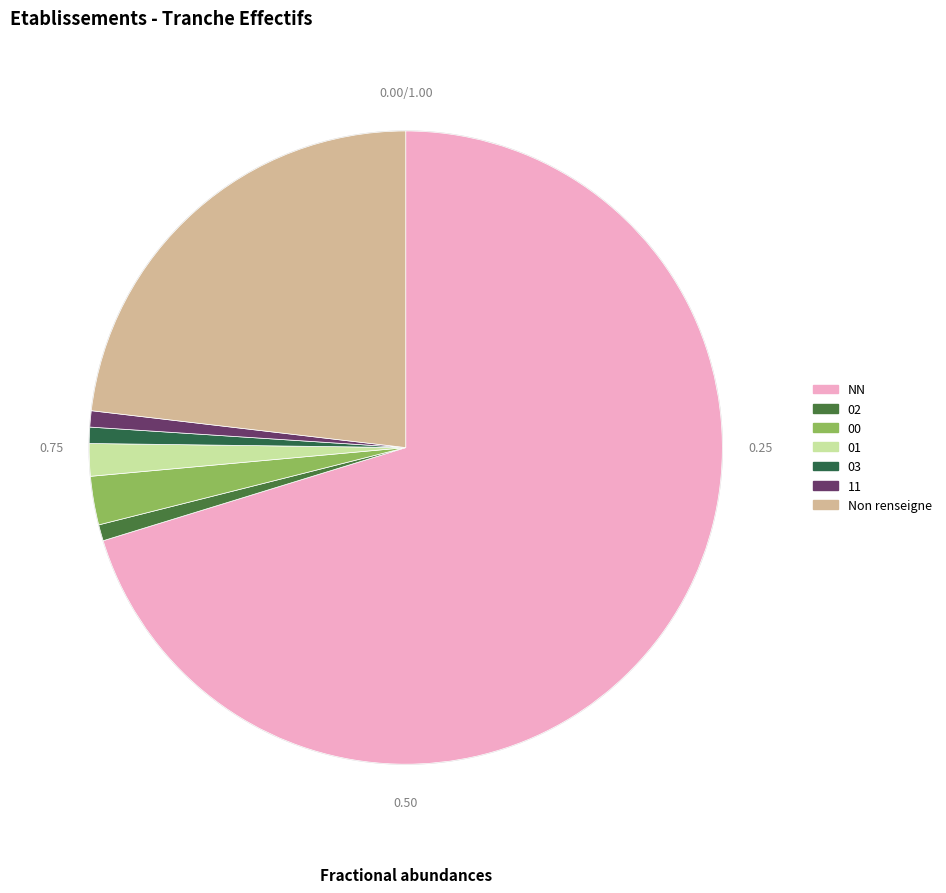

What is the majority slice?

NN